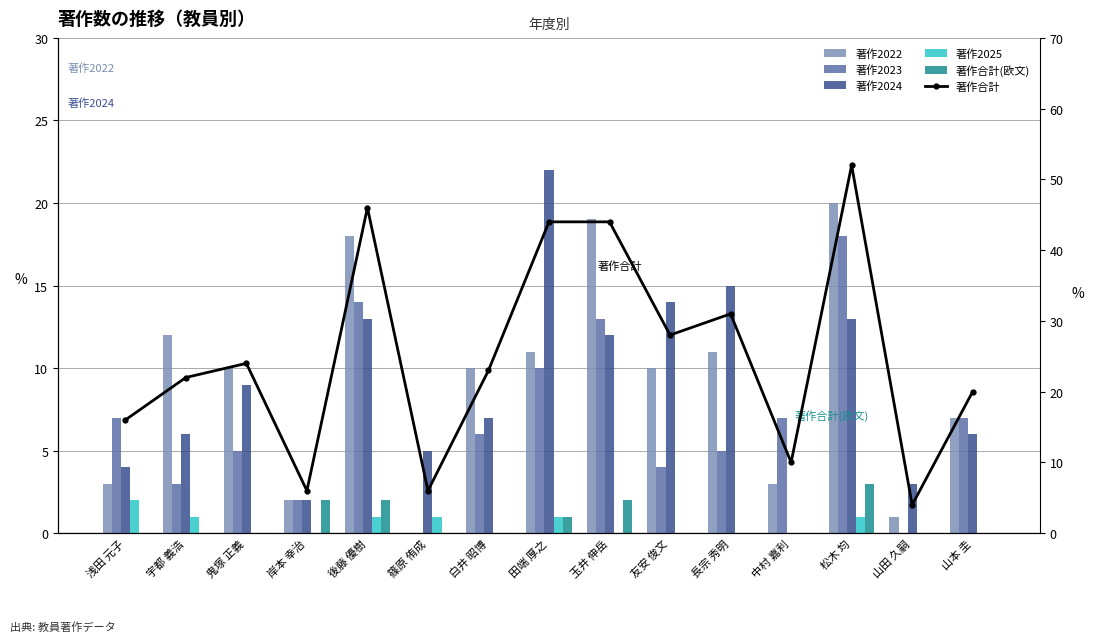

What is the spread (max minus min) of values at 長宗 秀明?

31